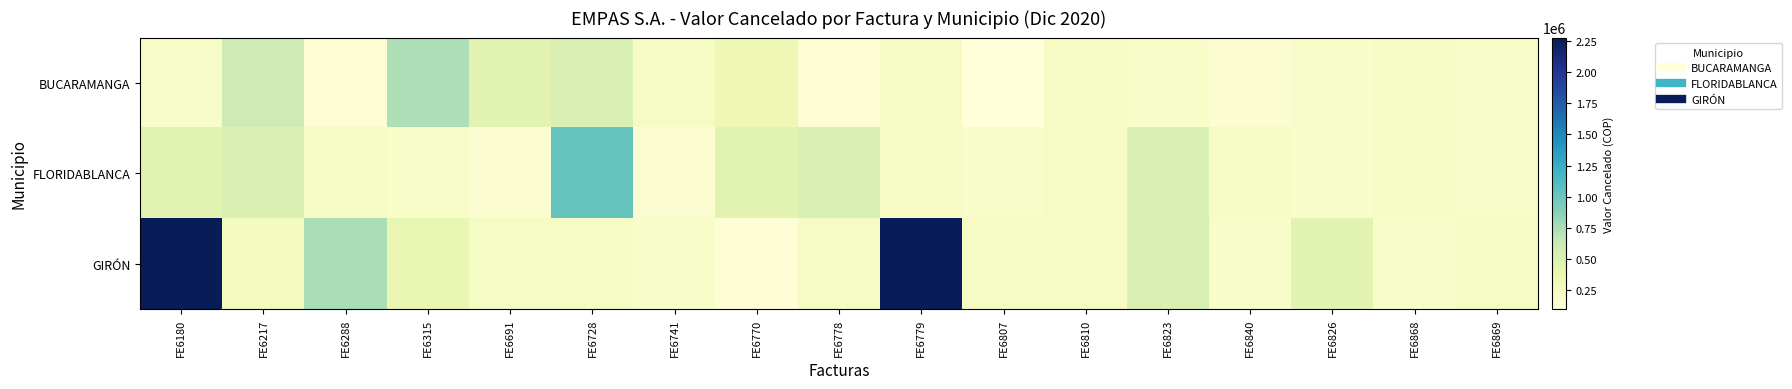

Which has a higher value, FE6180 or FE6288?

FE6180